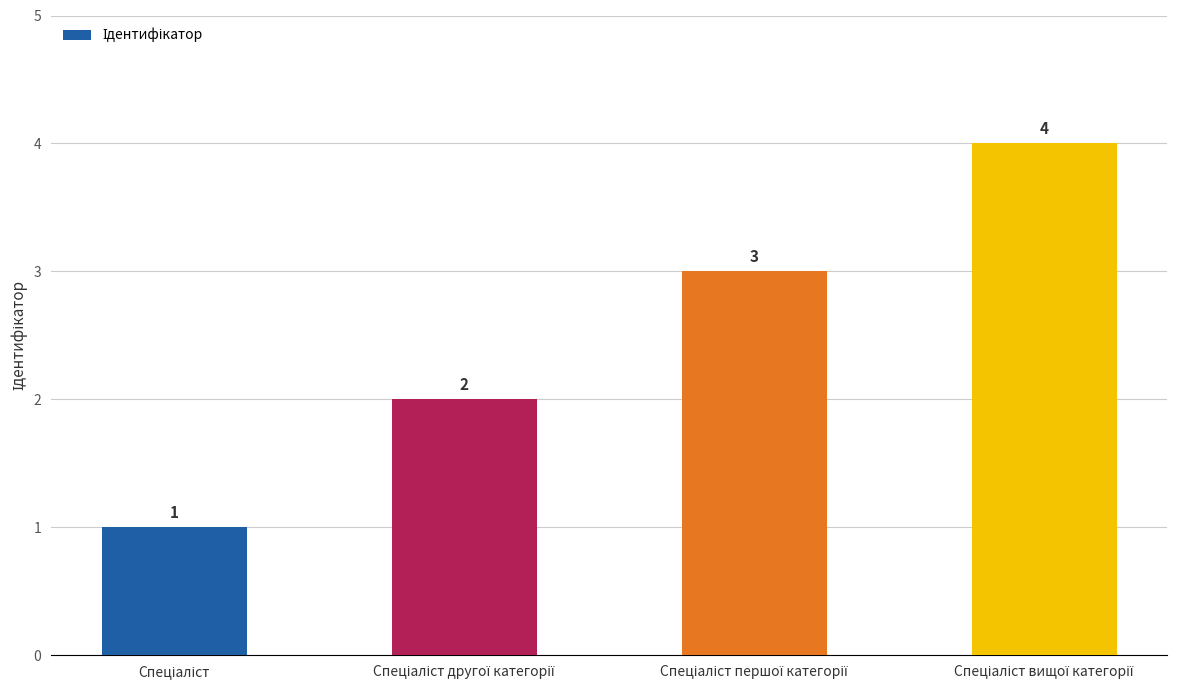

What is the sum of all values?

10